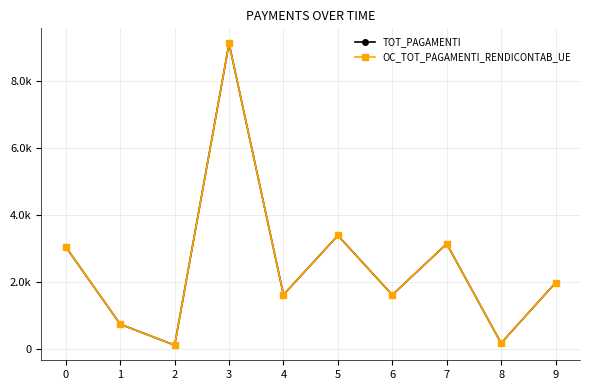

Which series has the widest spread of values?

TOT_PAGAMENTI